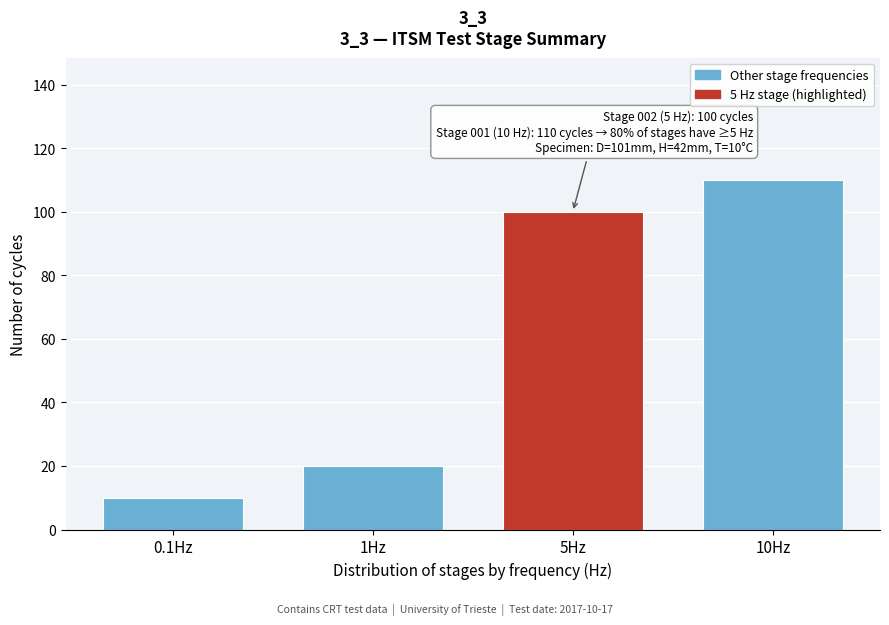

Reading left to right, transcribe all the data shown in this chart.

0.1Hz=10	1Hz=20	5Hz=100	10Hz=110